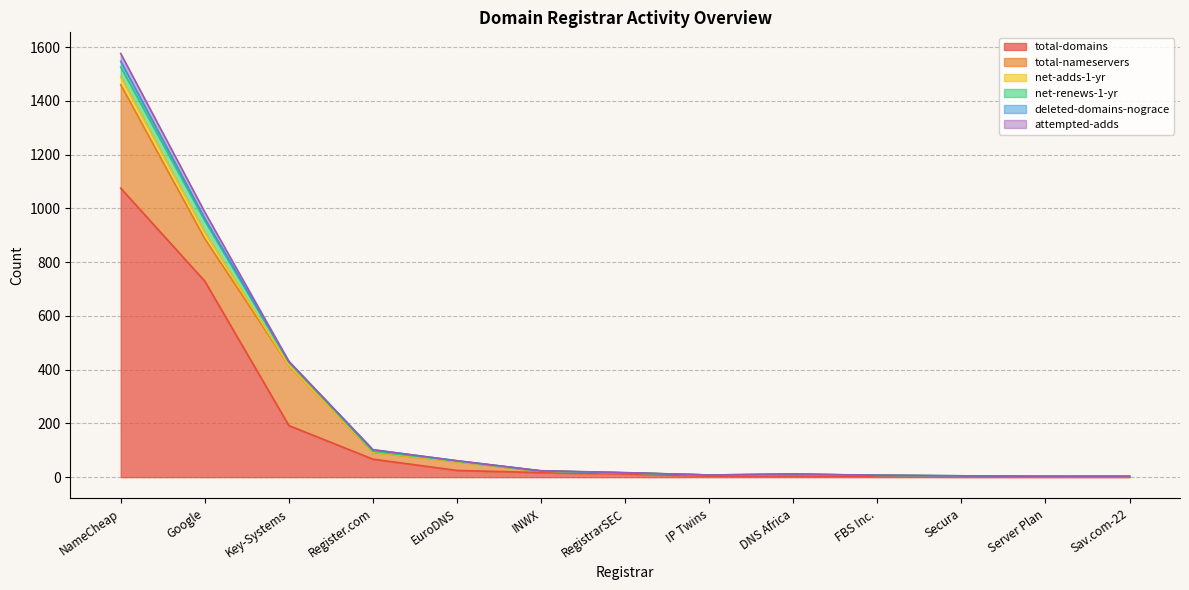

What is the label of the 5th point from the left?

EuroDNS